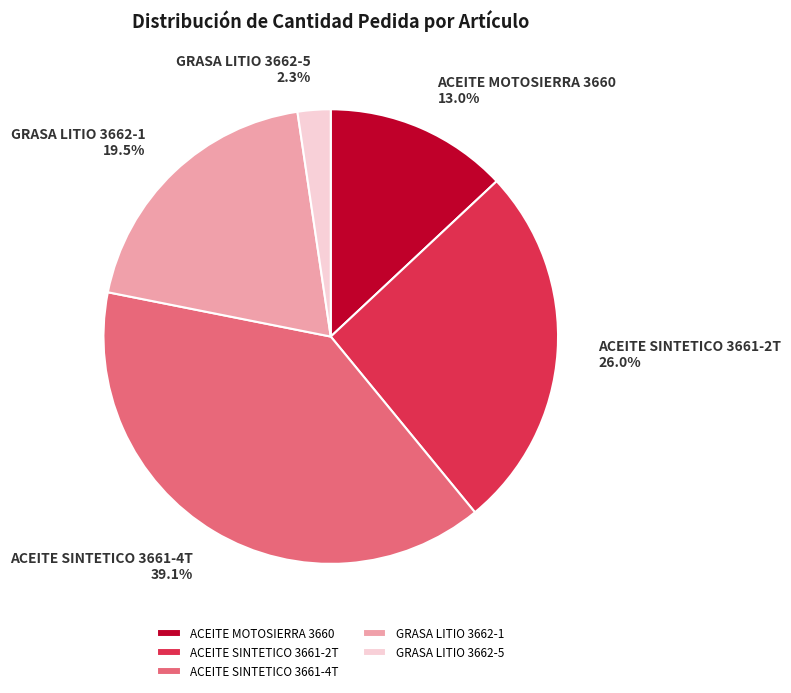

The GRASA LITIO 3662-1 slice represents 32% of the pie. True or false?

False